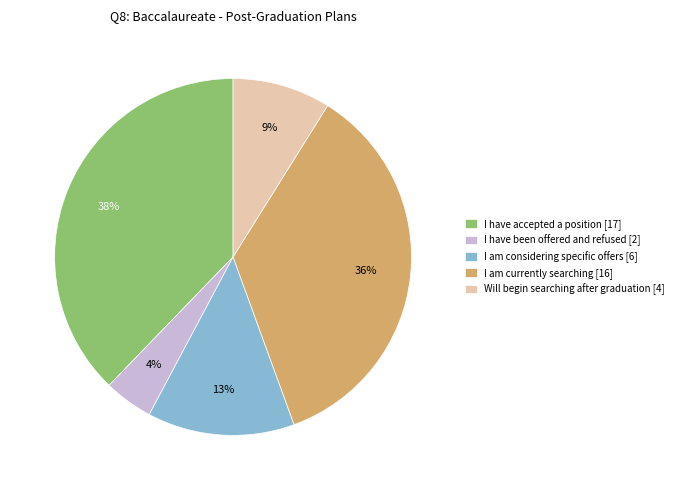

To the nearest percent, what is the average slice percentage?

20%